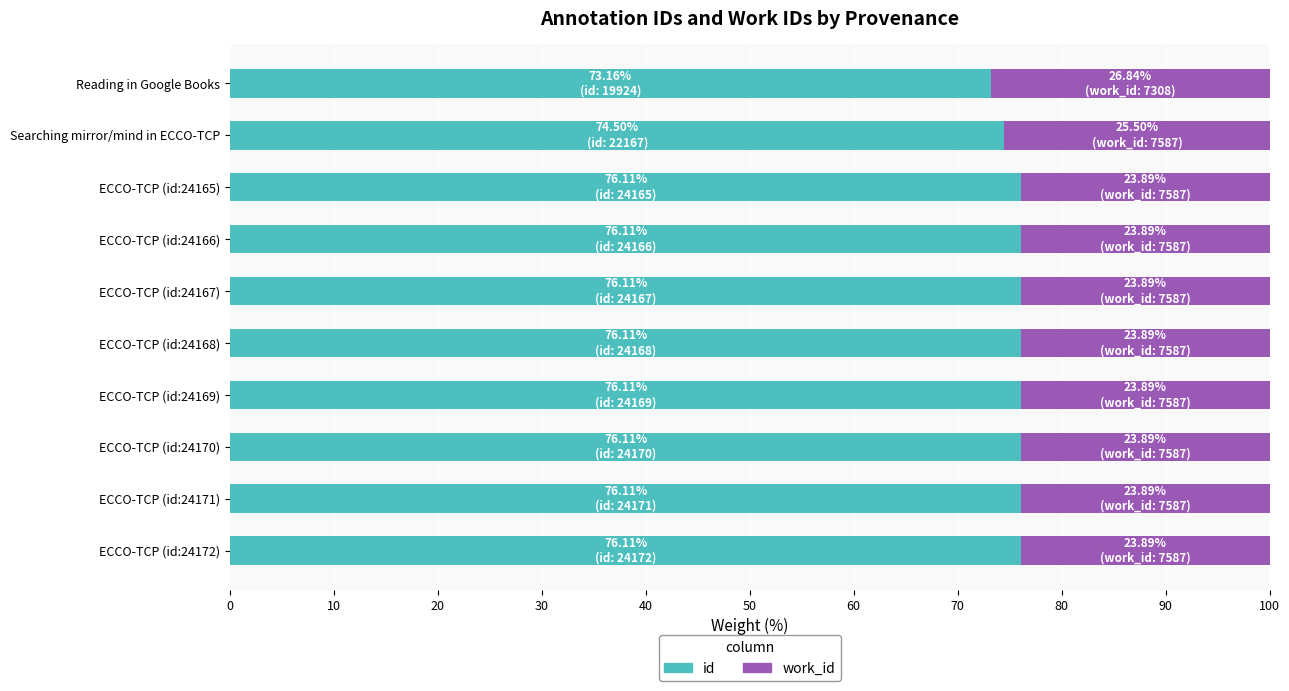

What is the total value across all series at ECCO-TCP (id:24166)?

100.0